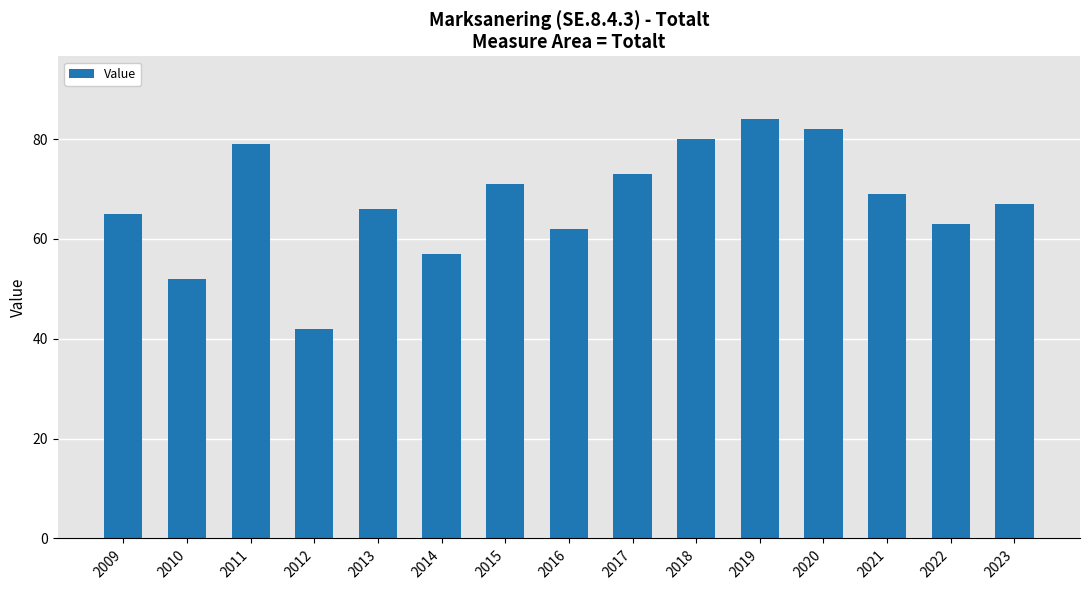

Reading left to right, list all the values displayed in this chart.

2009=65	2010=52	2011=79	2012=42	2013=66	2014=57	2015=71	2016=62	2017=73	2018=80	2019=84	2020=82	2021=69	2022=63	2023=67